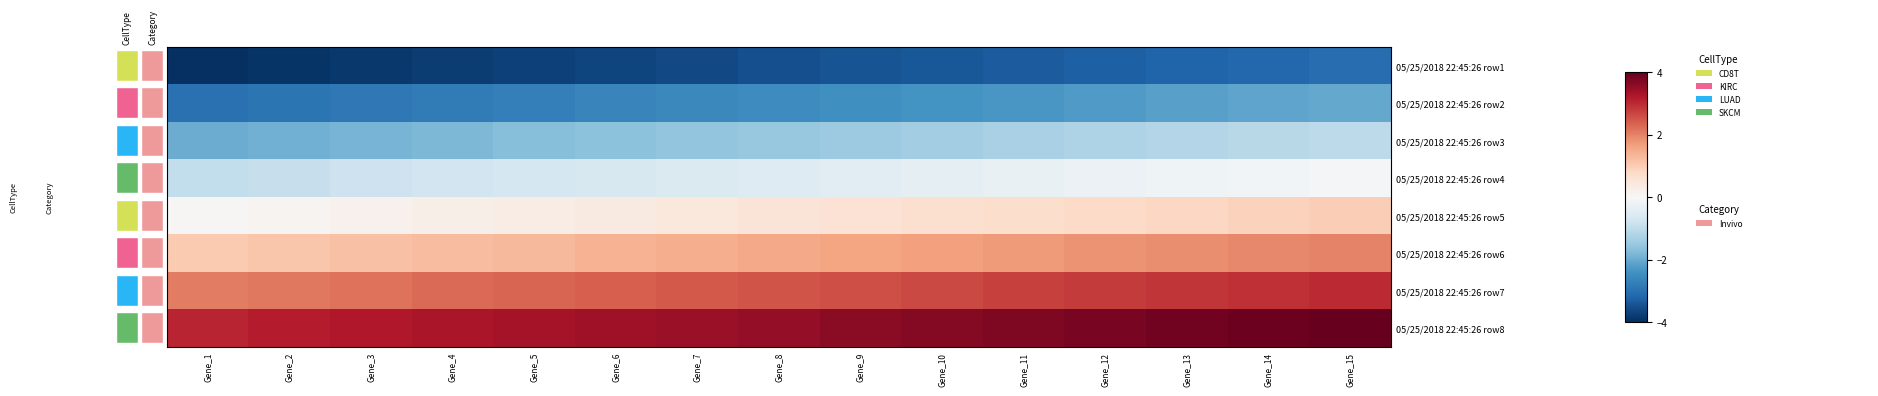

Which category has the highest value across all series?

Gene_15